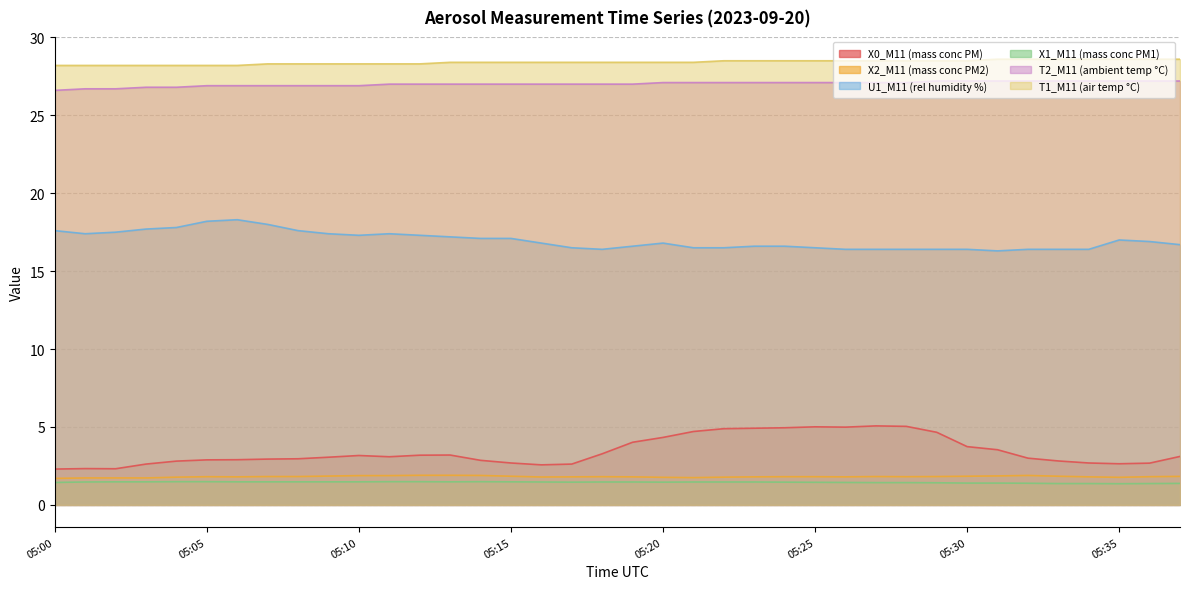

What is the maximum value for T1_M11 (air temp °C)?

28.6